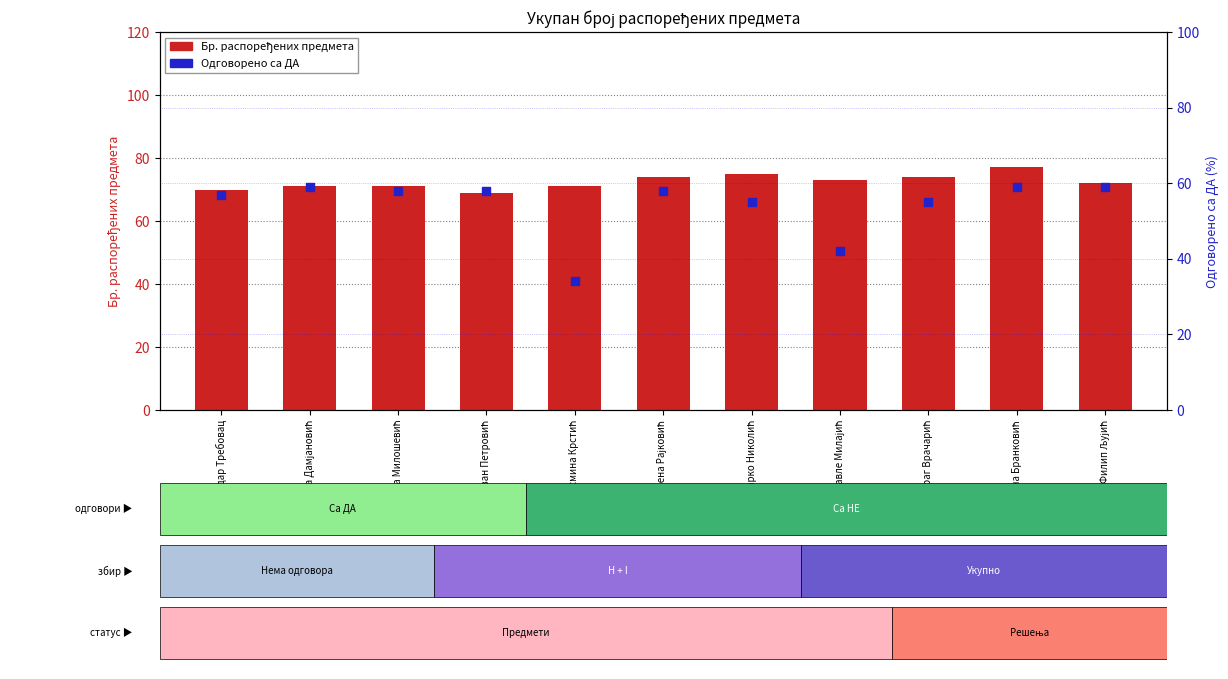

At which category is the sum across all series the highest?

Снежана Бранковић